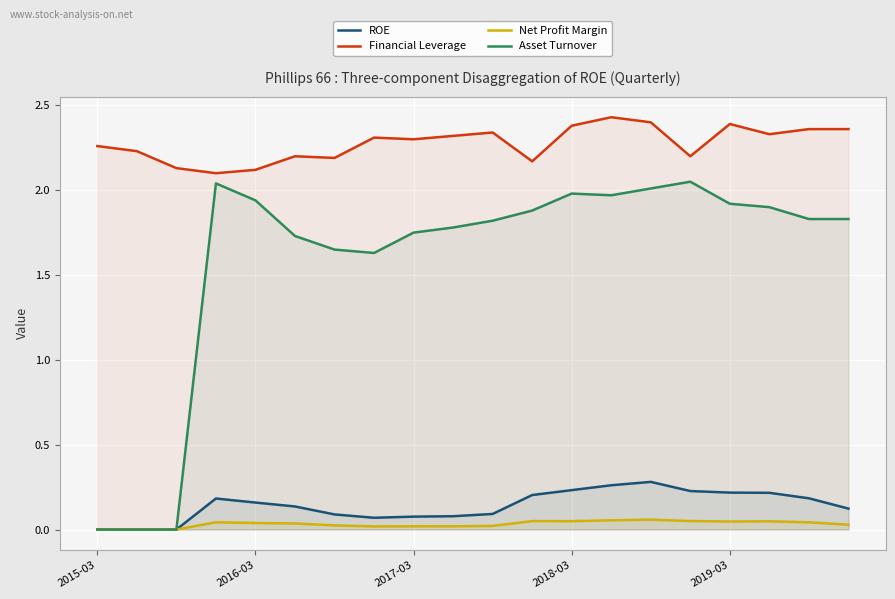

At 15, list the series in order from smallest to largest.

Net Profit Margin, ROE, Asset Turnover, Financial Leverage